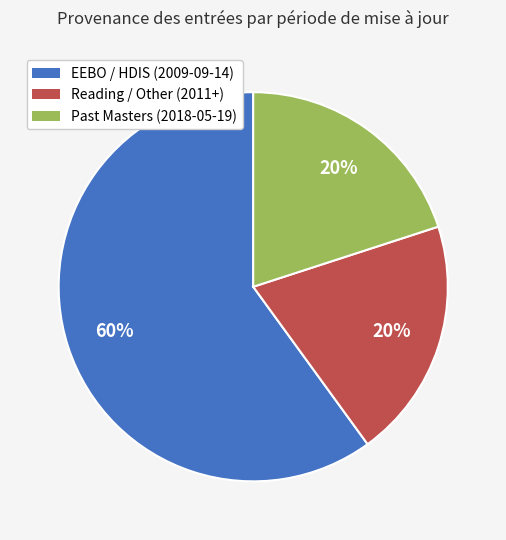

To the nearest percent, what is the average slice percentage?

33%